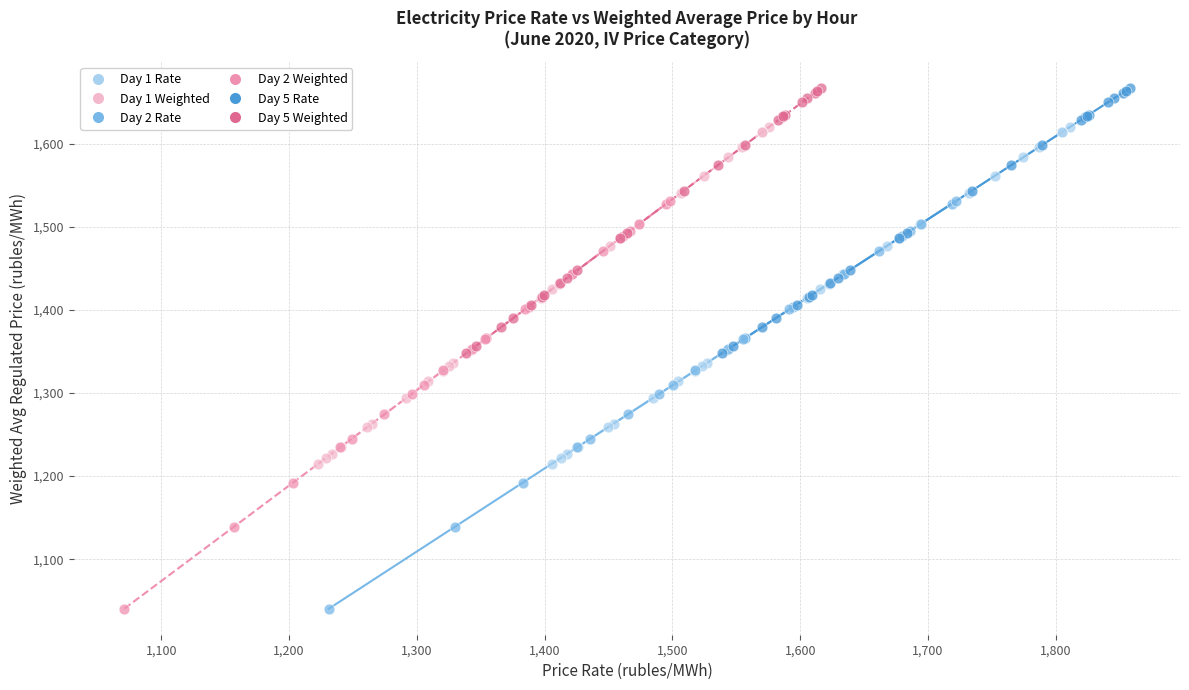

What are all the series names shown in the legend?

Day 1 Rate, Day 1 Weighted, Day 2 Rate, Day 2 Weighted, Day 5 Rate, Day 5 Weighted